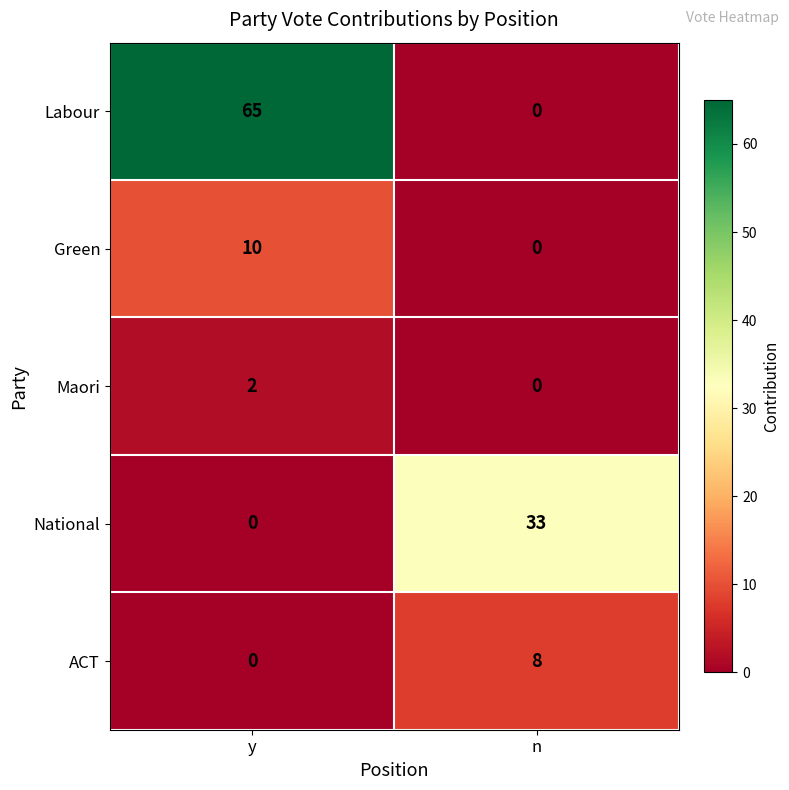

At which category is the sum across all series the highest?

y